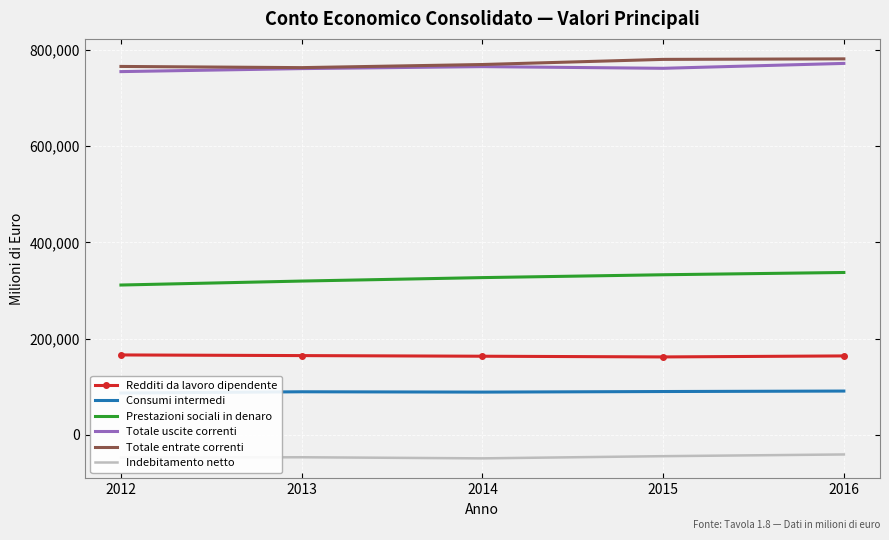

Which category has the lowest value in the Indebitamento netto series?

2014